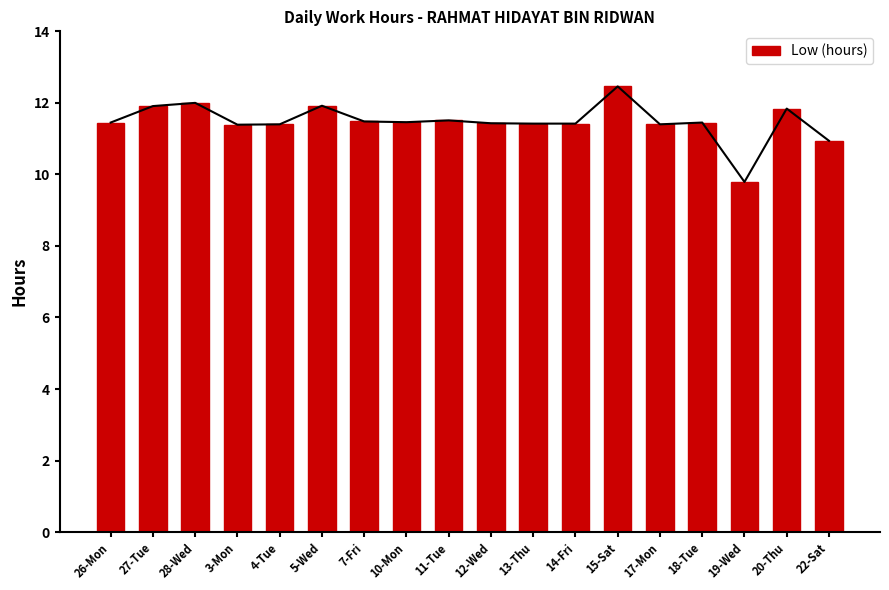

List the labels in order of value, smallest first.

19-Wed, 22-Sat, 3-Mon, 4-Tue, 17-Mon, 13-Thu, 14-Fri, 12-Wed, 26-Mon, 18-Tue, 10-Mon, 7-Fri, 11-Tue, 20-Thu, 27-Tue, 5-Wed, 28-Wed, 15-Sat